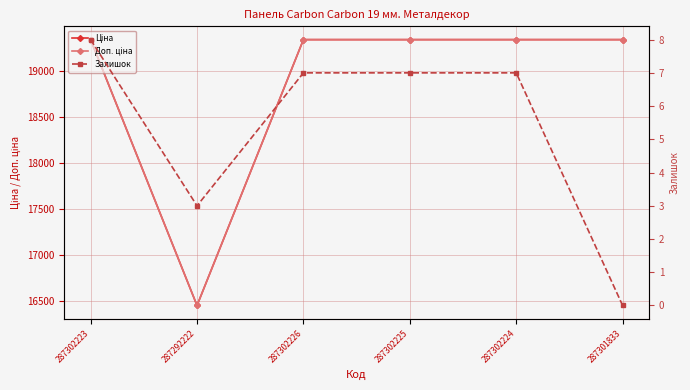

How many lines are shown in the chart?

3